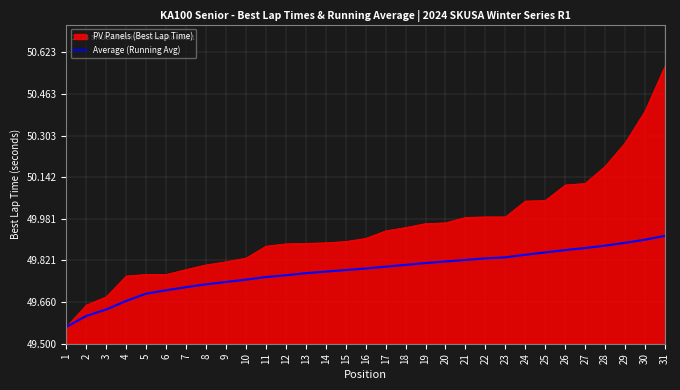

Is this an area chart (filled region under the line)?

Yes